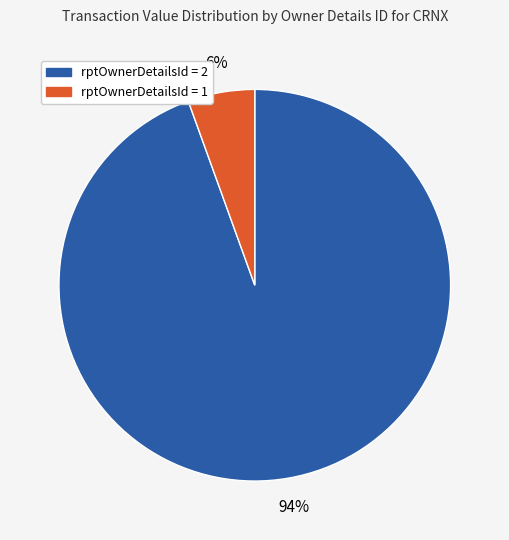

Is there a majority slice in this chart?

Yes